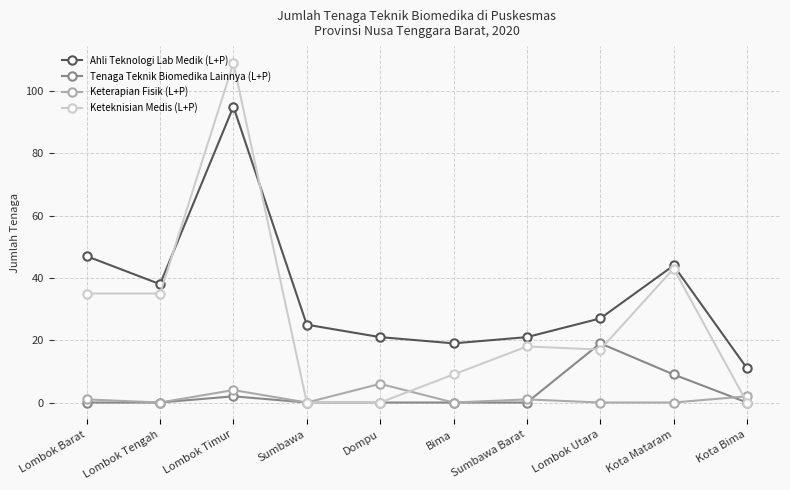

At which label does Keteknisian Medis (L+P) reach its peak?

Lombok Timur